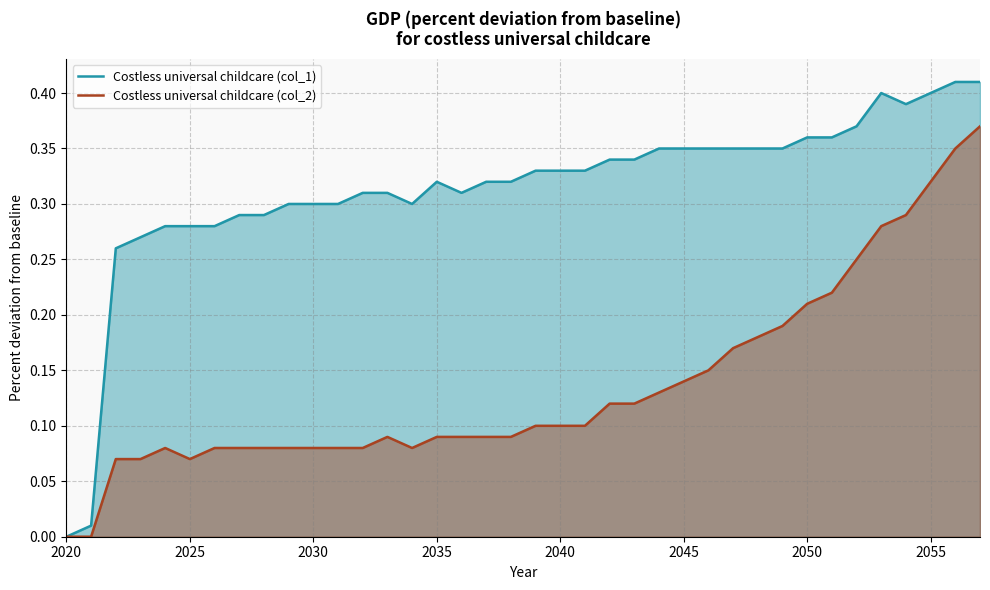

Which series has the largest range (max minus min)?

Costless universal childcare (col_1)